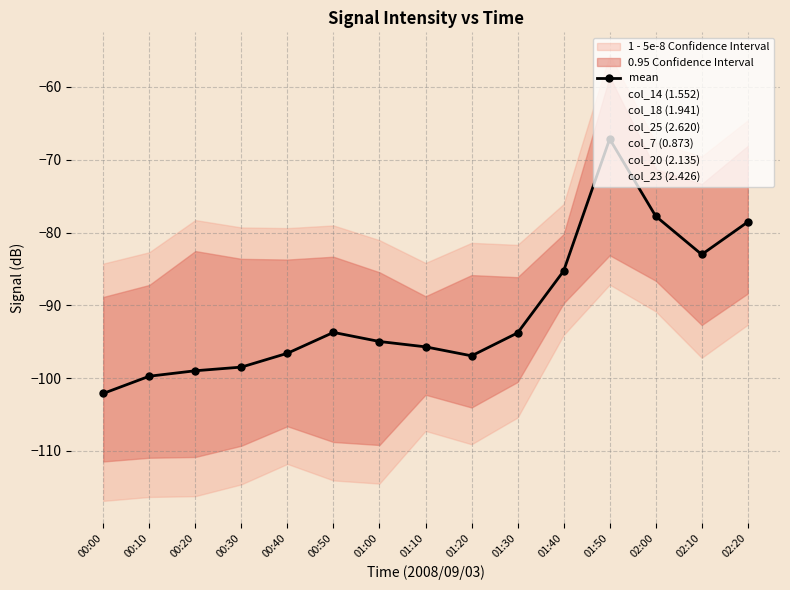

What is the difference between the col_18 (1.941) values at 00:10 and 00:30?

3.8